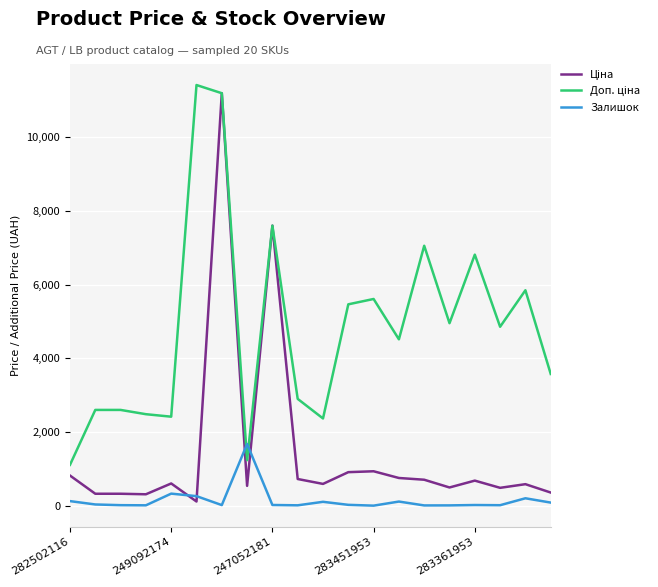

At how many categories does at least one series exceed 676?

20